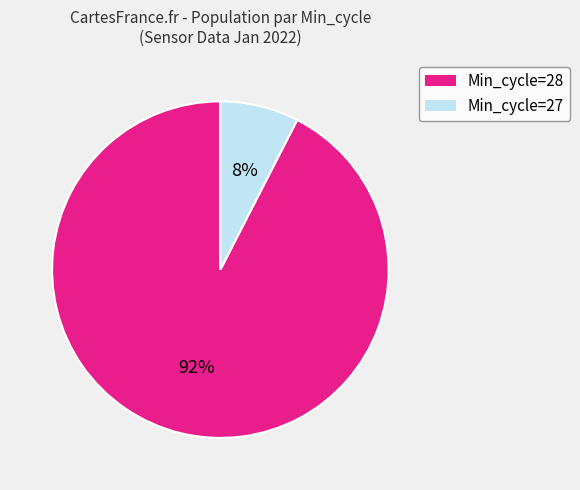

Which has a higher value, Min_cycle=27 or Min_cycle=28?

Min_cycle=28